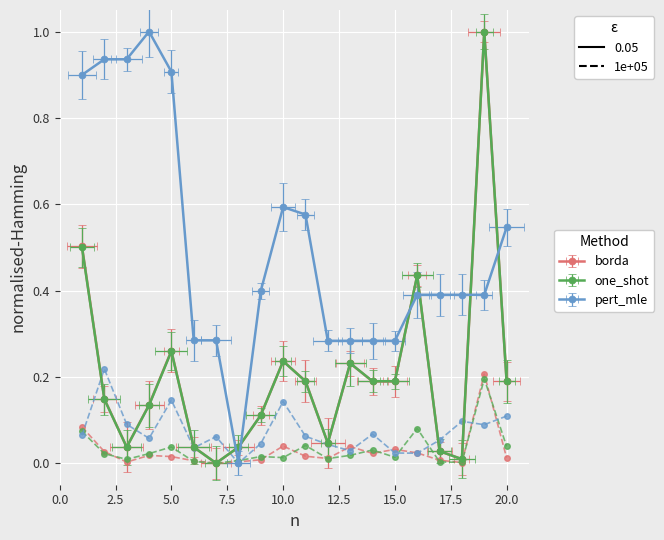

What is the difference between the pert_mle_dashed values at 2.5 and 17.5?

0.2